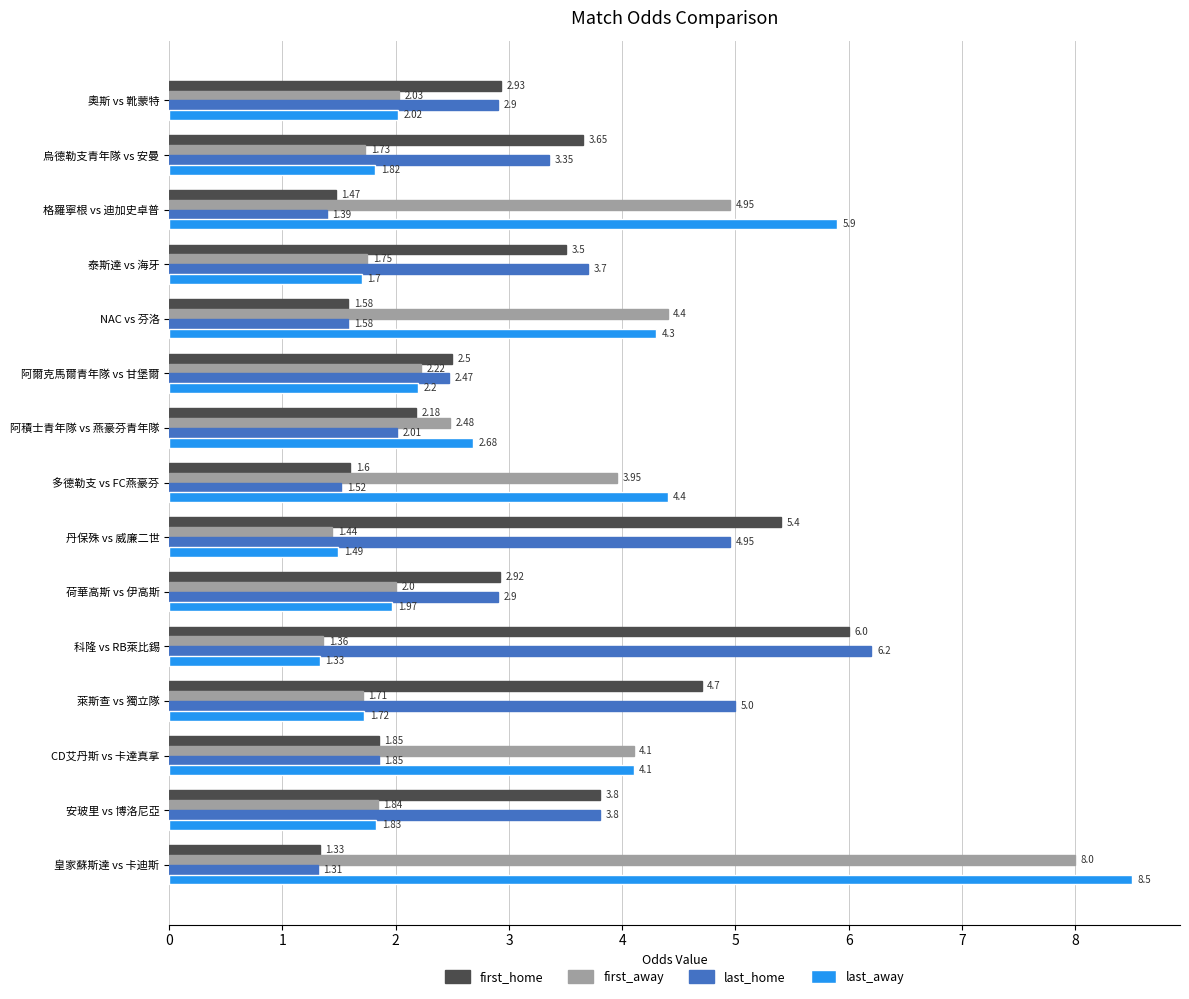

Rank the series by their maximum value, from highest to lowest.

last_away, first_away, last_home, first_home